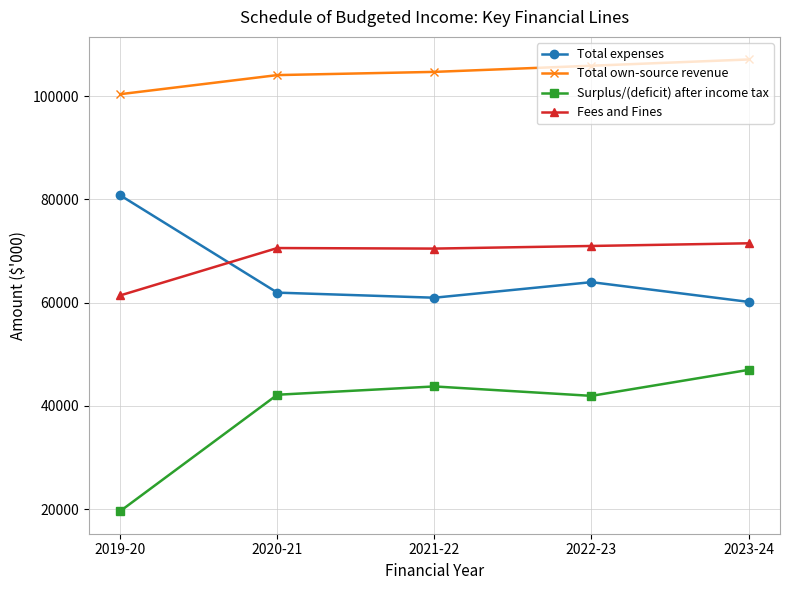

Rank the series at 2019-20 from highest to lowest value.

Total own-source revenue, Total expenses, Fees and Fines, Surplus/(deficit) after income tax